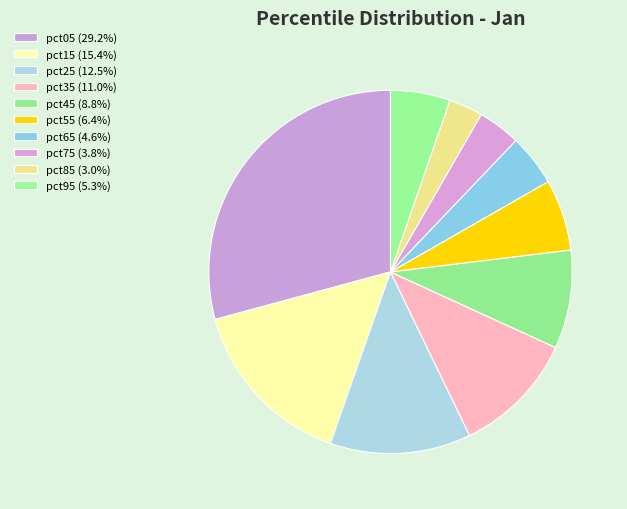

To the nearest percent, what portion does pct05 represent?

29%